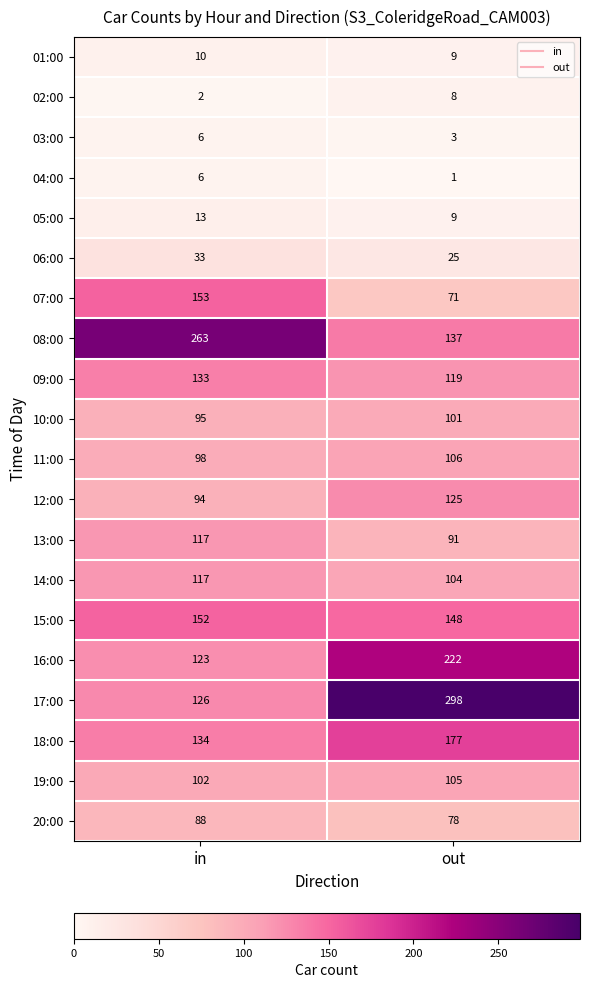

Rank the categories by 17:00 value from lowest to highest.

in, out